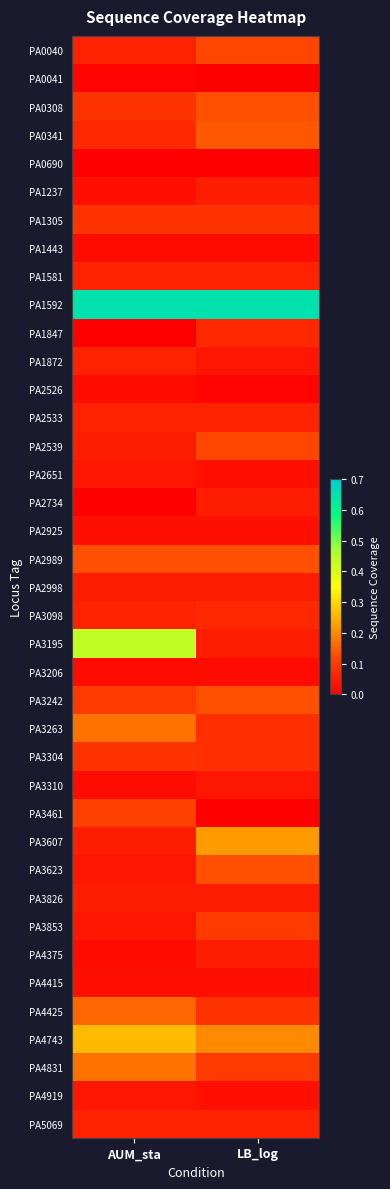

Reading right to left, list all the values displayed in this chart.

PA0040: LB_log=0.1	AUM_sta=0.1
PA0041: LB_log=0.0	AUM_sta=0.0
PA0308: LB_log=0.1	AUM_sta=0.1
PA0341: LB_log=0.1	AUM_sta=0.1
PA0690: LB_log=0.0	AUM_sta=0.0
PA1237: LB_log=0.1	AUM_sta=0.0
PA1305: LB_log=0.1	AUM_sta=0.1
PA1443: LB_log=0.0	AUM_sta=0.0
PA1581: LB_log=0.1	AUM_sta=0.1
PA1592: LB_log=0.7	AUM_sta=0.7
PA1847: LB_log=0.1	AUM_sta=0.0
PA1872: LB_log=0.0	AUM_sta=0.1
PA2526: LB_log=0.0	AUM_sta=0.0
PA2533: LB_log=0.1	AUM_sta=0.1
PA2539: LB_log=0.1	AUM_sta=0.1
PA2651: LB_log=0.0	AUM_sta=0.0
PA2734: LB_log=0.1	AUM_sta=0.0
PA2925: LB_log=0.0	AUM_sta=0.0
PA2989: LB_log=0.1	AUM_sta=0.1
PA2998: LB_log=0.1	AUM_sta=0.1
PA3098: LB_log=0.1	AUM_sta=0.1
PA3195: LB_log=0.1	AUM_sta=0.4
PA3206: LB_log=0.0	AUM_sta=0.0
PA3242: LB_log=0.1	AUM_sta=0.1
PA3263: LB_log=0.1	AUM_sta=0.2
PA3304: LB_log=0.1	AUM_sta=0.1
PA3310: LB_log=0.0	AUM_sta=0.0
PA3461: LB_log=0.0	AUM_sta=0.1
PA3607: LB_log=0.2	AUM_sta=0.1
PA3623: LB_log=0.1	AUM_sta=0.0
PA3826: LB_log=0.1	AUM_sta=0.1
PA3853: LB_log=0.1	AUM_sta=0.0
PA4375: LB_log=0.1	AUM_sta=0.0
PA4415: LB_log=0.0	AUM_sta=0.0
PA4425: LB_log=0.1	AUM_sta=0.2
PA4743: LB_log=0.2	AUM_sta=0.3
PA4831: LB_log=0.1	AUM_sta=0.2
PA4919: LB_log=0.0	AUM_sta=0.0
PA5069: LB_log=0.1	AUM_sta=0.1